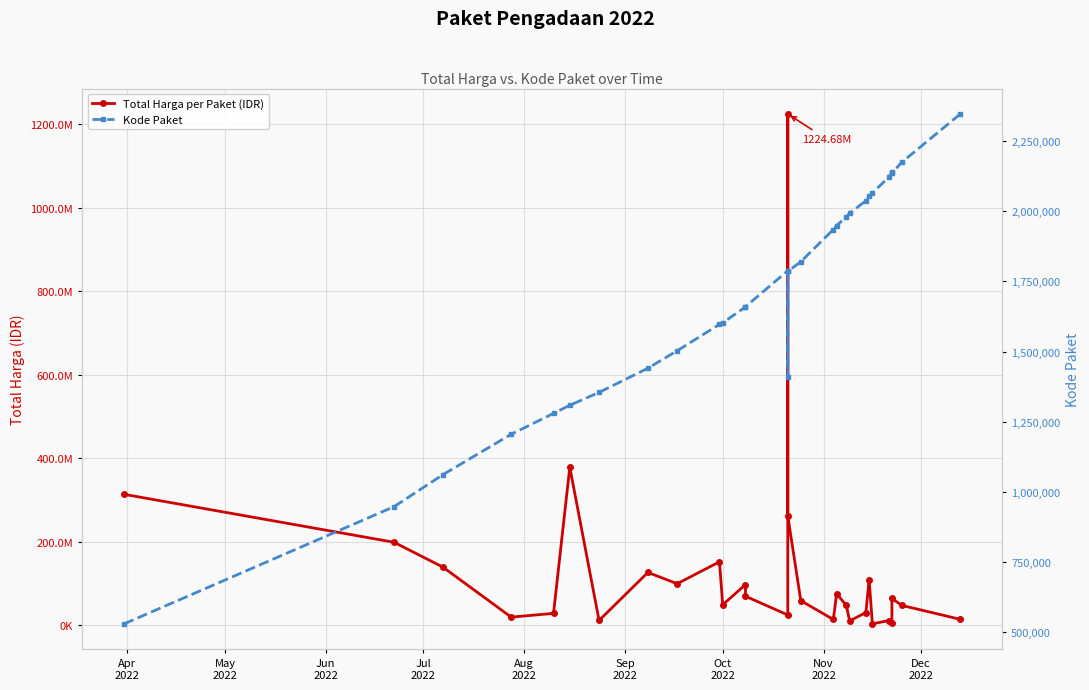

True or false: Kode Paket has more than 2 points higher than both neighbors.

False